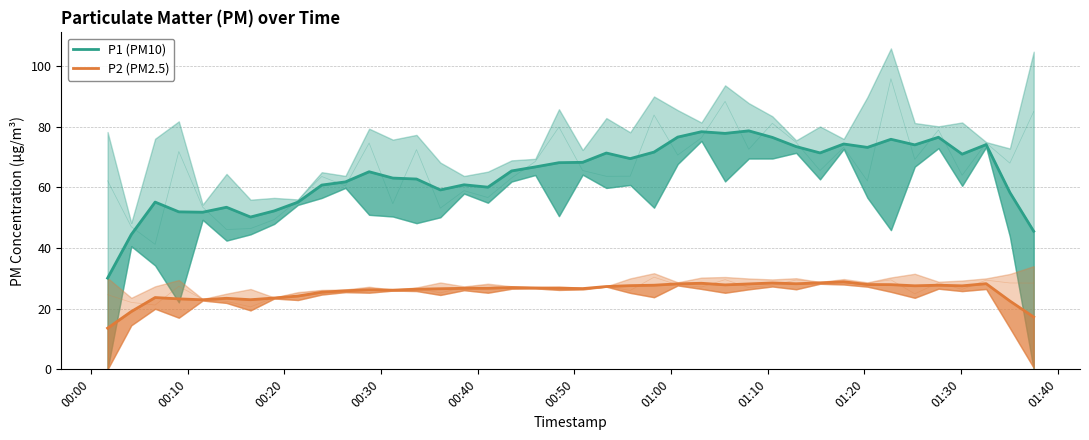

Reading left to right, extract all data points from this chart.

P1 (PM10): 30.1	44.4	55.1	51.9	51.8	53.4	50.2	52.2	55.1	60.7	61.8	65.1	63.0	62.7	59.1	60.8	60.0	65.4	66.7	68.1	68.2	71.3	69.5	71.6	76.6	78.3	77.8	78.6	76.5	73.4	71.3	74.3	73.2	75.8	74.0	76.5	70.9	74.1	58.3	45.5
P2 (PM2.5): 13.6	19.0	23.7	23.2	22.9	23.4	23.0	23.5	24.2	25.4	25.9	26.2	26.1	26.4	26.6	26.7	26.7	27.0	26.8	26.8	26.6	27.3	27.6	27.7	28.2	28.4	27.8	28.2	28.5	28.2	28.5	28.9	28.0	27.9	27.5	27.7	27.5	28.2	22.5	17.3